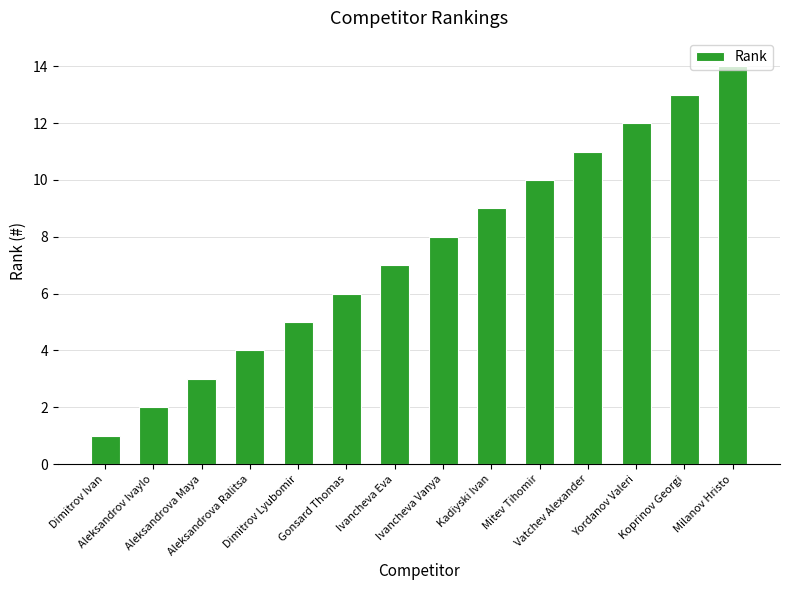

What is the value of the 7th bar from the left?

7